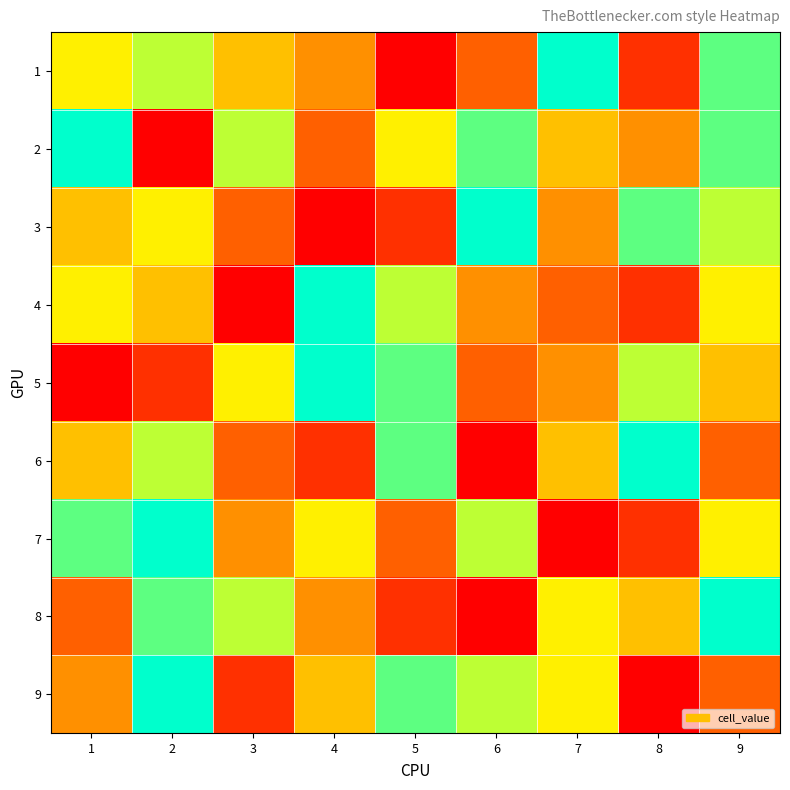

At 2, list the series in order from largest to smallest.

7, 9, 8, 1, 6, 3, 4, 5, 2